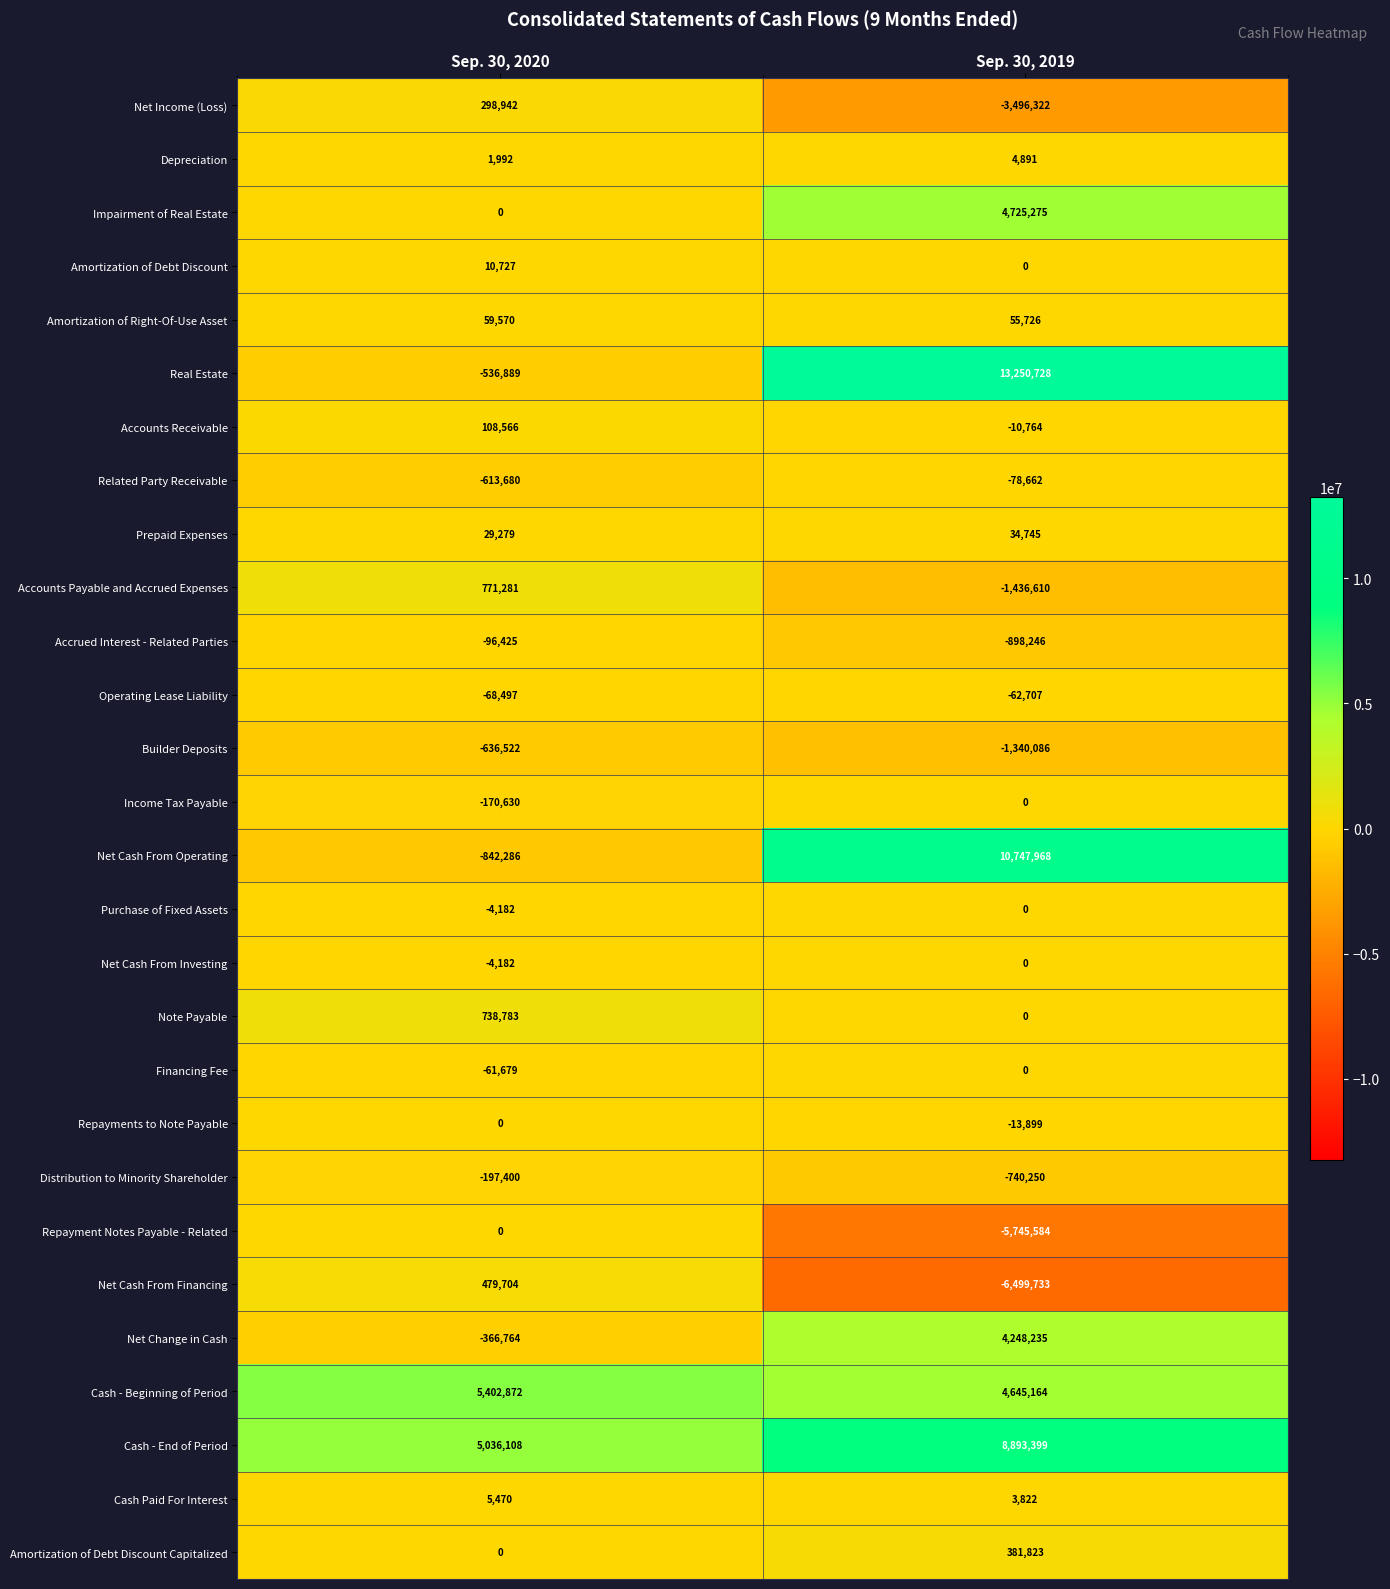

What is the sum of all Prepaid Expenses values?

64024